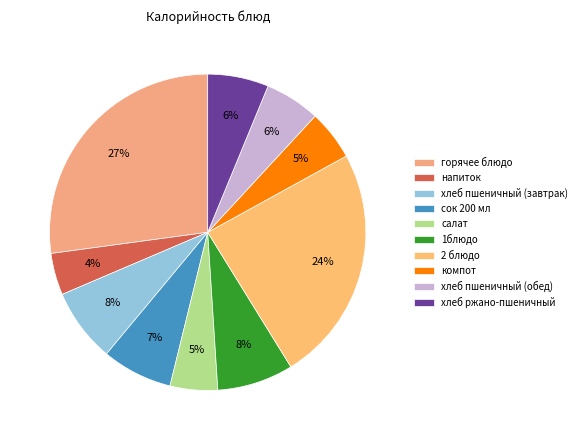

Count the number of slices in the pie.

10